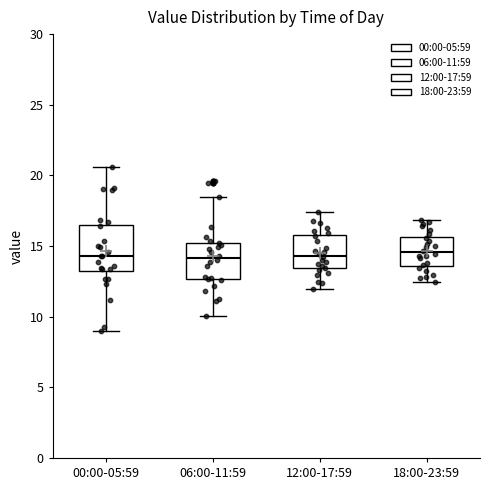

Where does the lower whisker of the box for 06:00-11:59 end on the y-axis? The values are not printed on the chart, so give them approximately, as read against the axis.

10.0